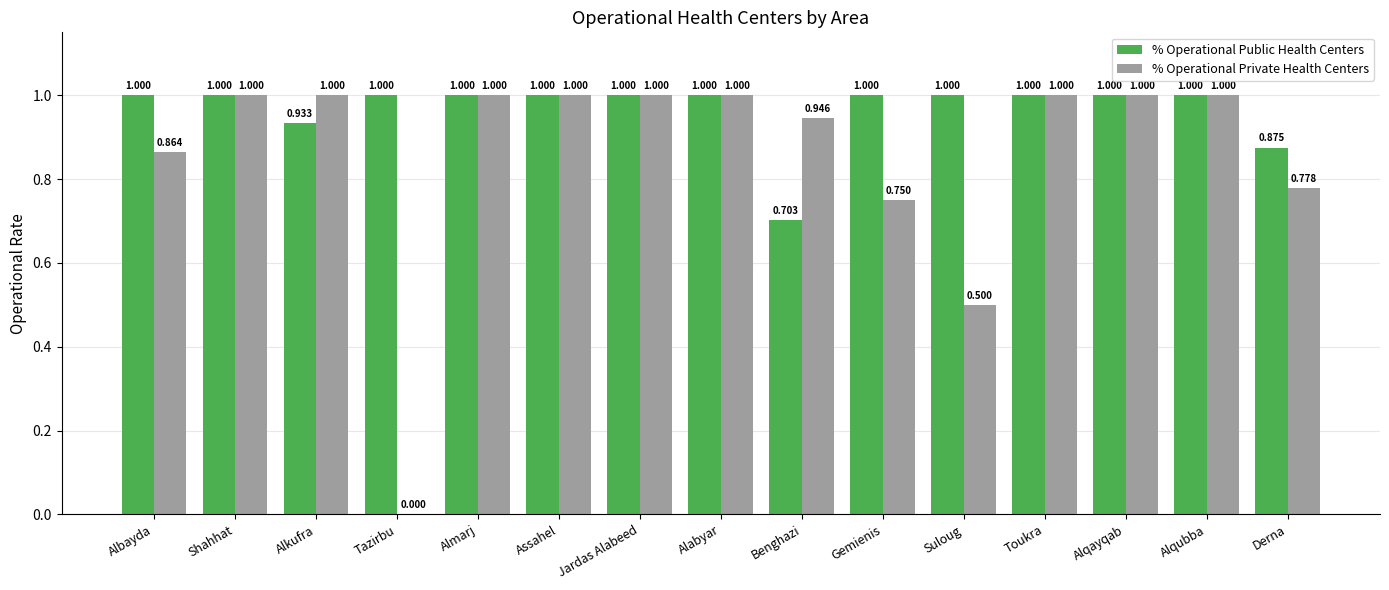

At which label is % Operational Private Health Centers closest to 0?

Tazirbu